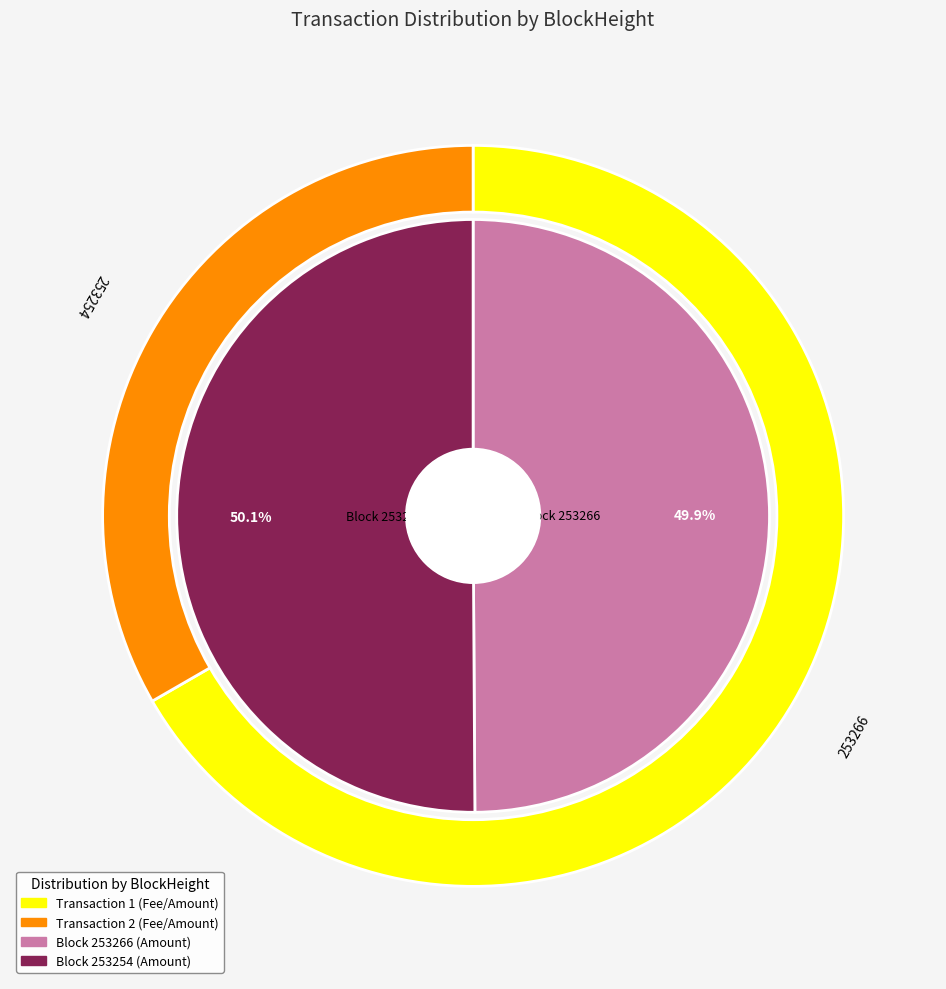

To the nearest percent, what is the combined percentage of 253254 and 253266?

100%